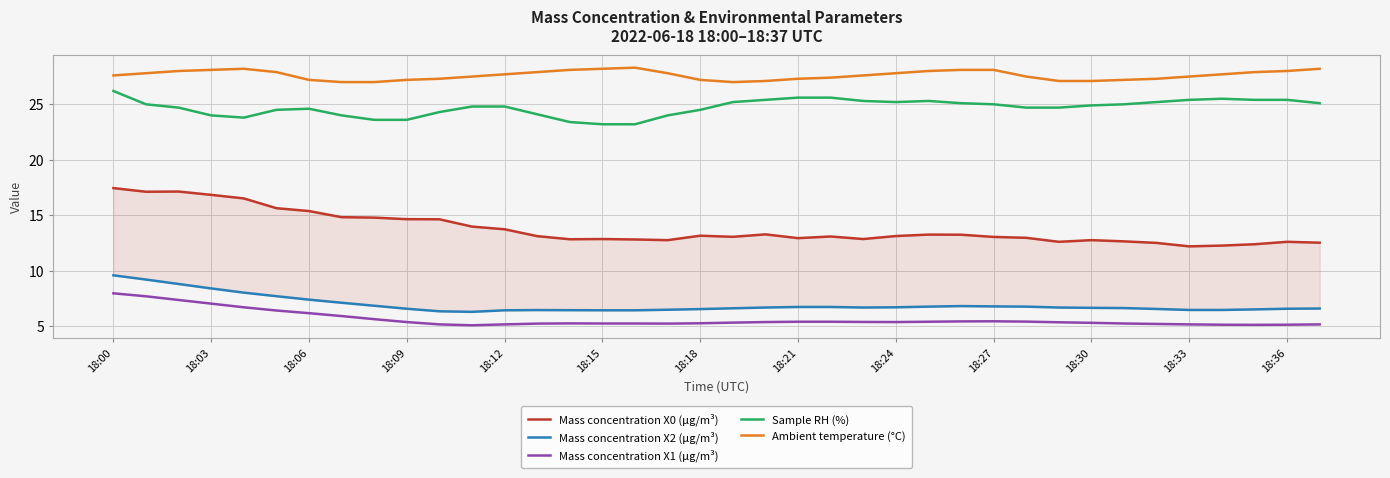

What is the maximum value for Mass concentration X1 (μg/m³)?

8.0